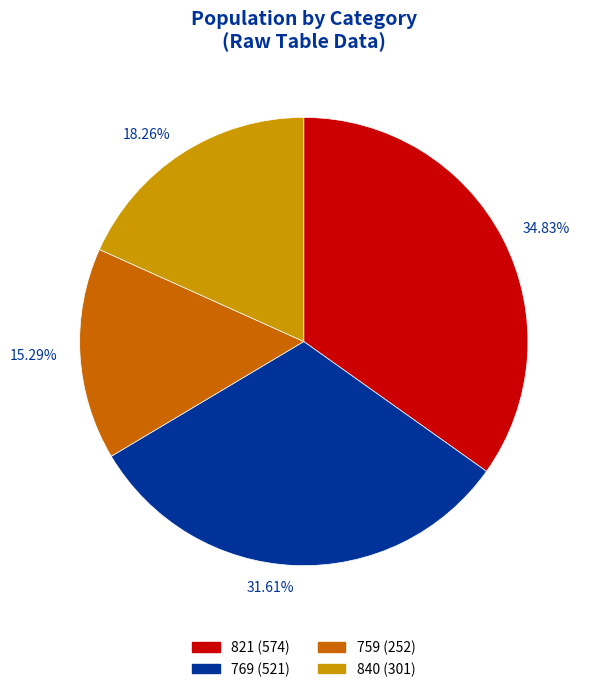

Is the sum of 769 and 821 greater than half?

Yes